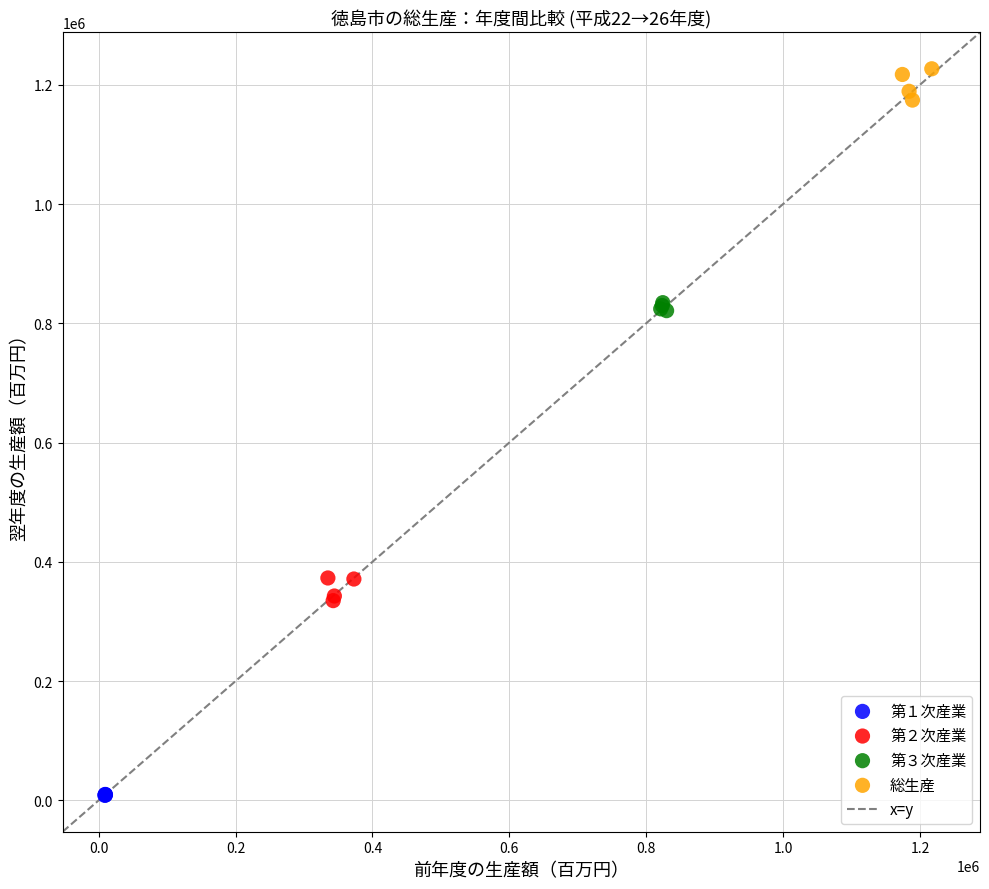

Which series contains the highest Y value?

総生産